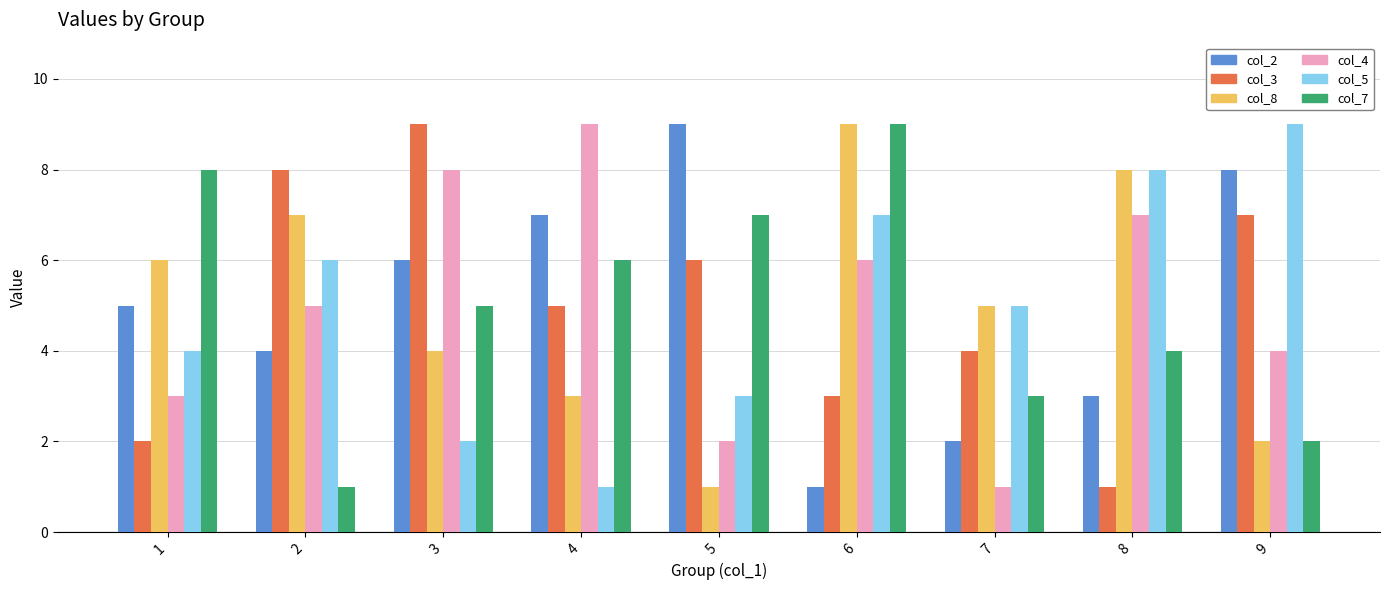

Is the value of col_7 at 1 greater than the value of col_4 at 4?

No